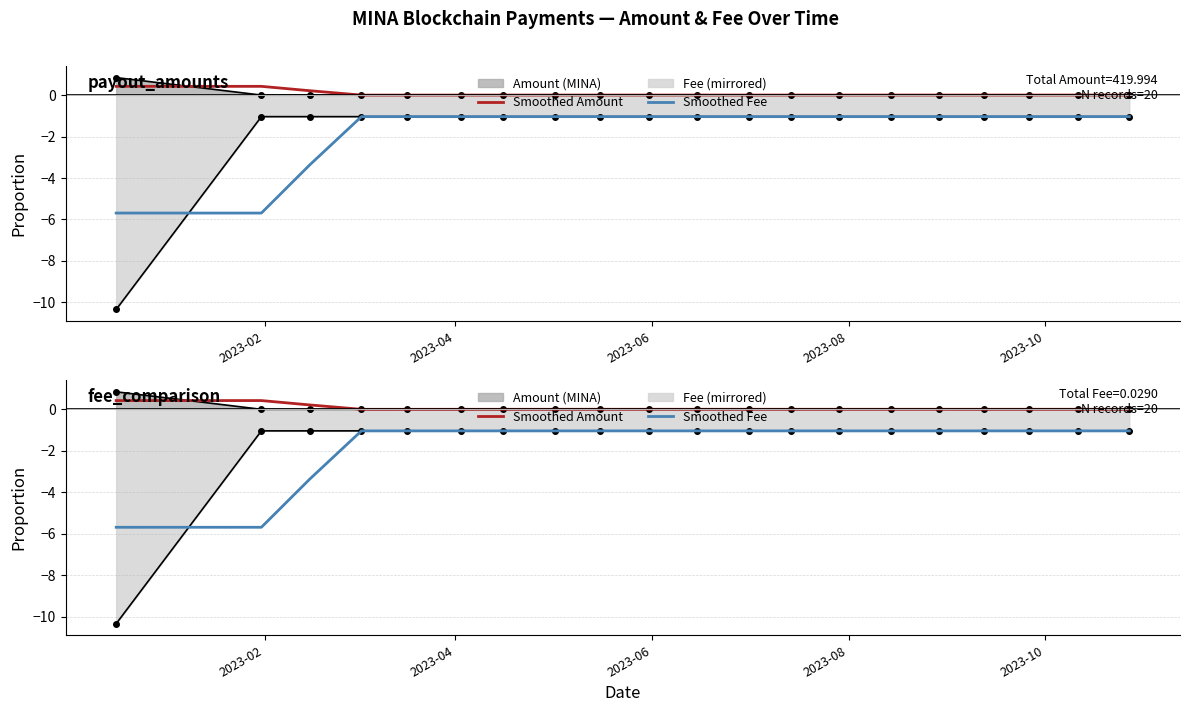

At how many categories does at least one series exceed -2?

20